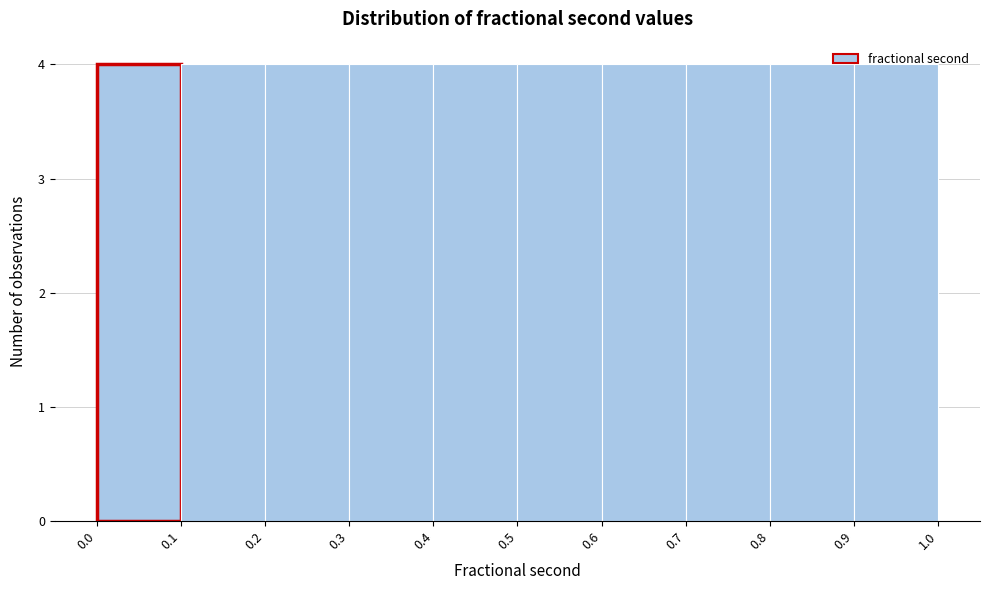

Reading left to right, transcribe this chart: for each bar, give the range it covers on the x-axis and its height. The values are not printed on the chart, so give them approximately, as read against the axis.

0.0 to 0.1: 4
0.1 to 0.2: 4
0.2 to 0.3: 4
0.3 to 0.4: 4
0.4 to 0.5: 4
0.5 to 0.6: 4
0.6 to 0.7: 4
0.7 to 0.8: 4
0.8 to 0.9: 4
0.9 to 1.0: 4